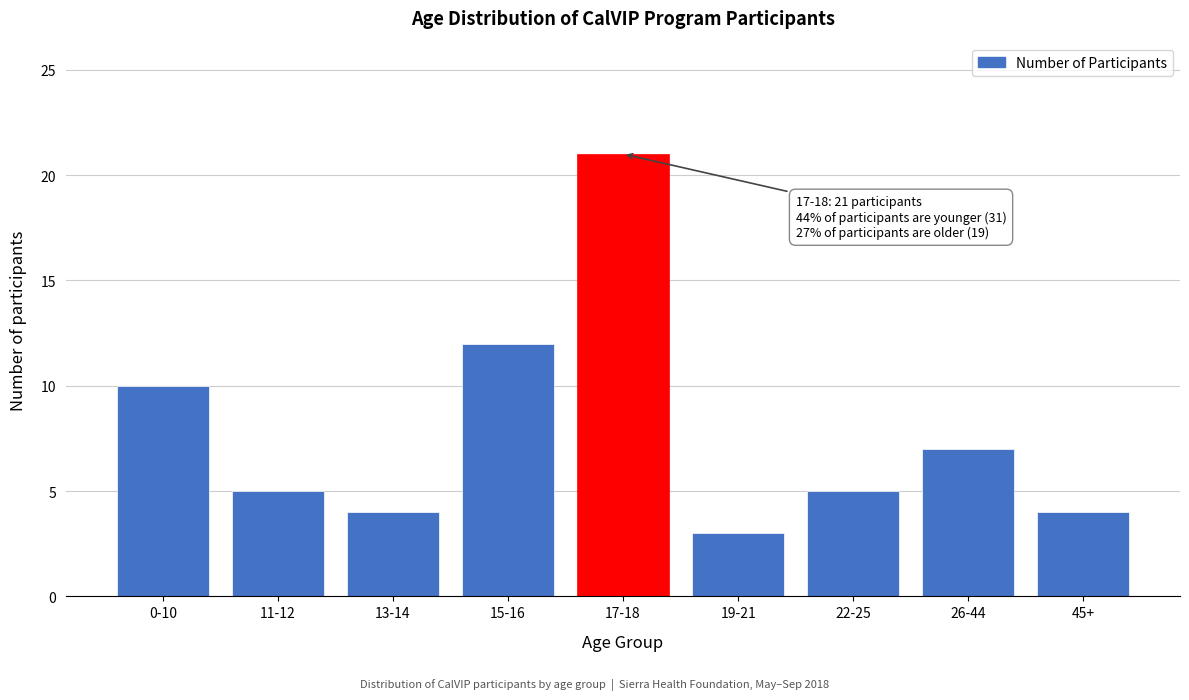

Reading left to right, transcribe all the data shown in this chart.

0-10=10	11-12=5	13-14=4	15-16=12	17-18=21	19-21=3	22-25=5	26-44=7	45+=4